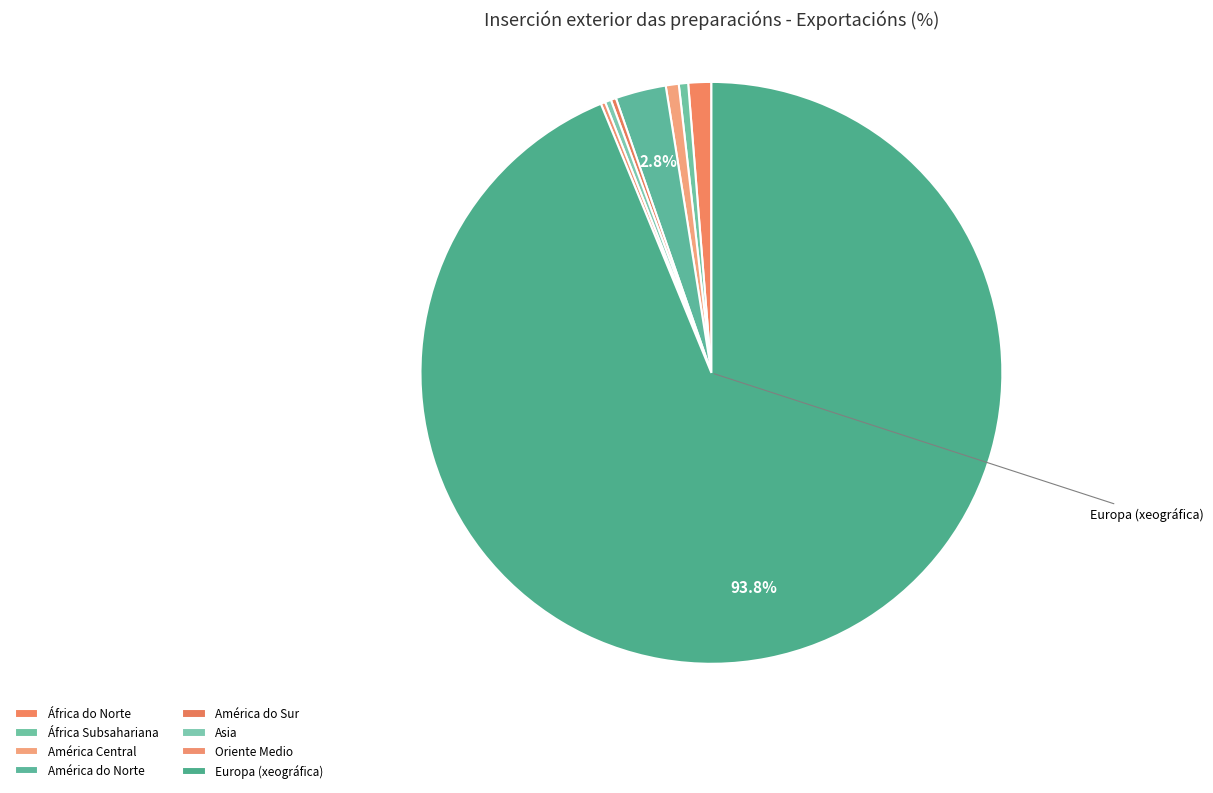

Is the sum of Oriente Medio and América do Norte greater than half?

No